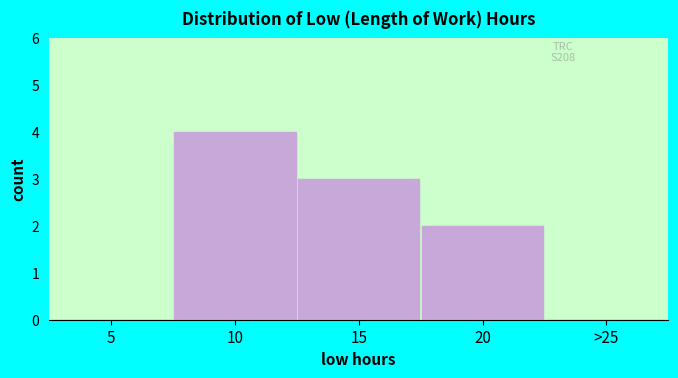

Reading left to right, what are all the values shown in this chart?

5=0	10=4	15=3	20=2	>25=0